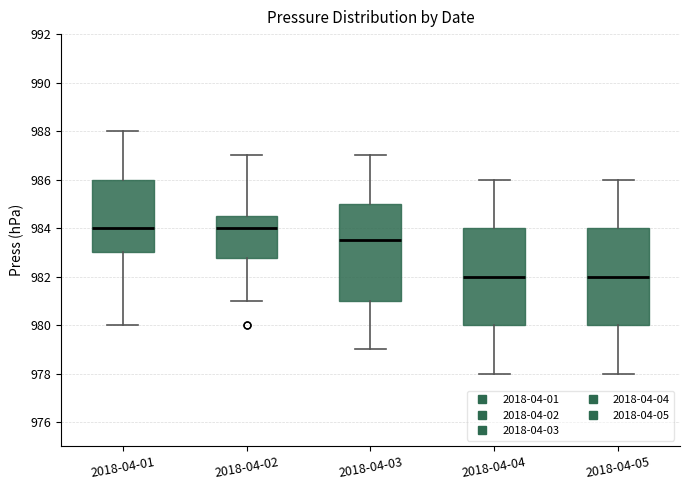

Reading left to right, transcribe this box plot: for each box, give where its median line is, the range the box spans, and where its two whiskers end, as read against the y-axis. The values are not printed on the chart, so give them approximately, as read against the axis.

2018-04-01: median 984.0, box 983.0 to 986.0, whiskers 980.0 to 988.0
2018-04-02: median 984.0, box 982.8 to 984.6, whiskers 981.0 to 987.0
2018-04-03: median 983.6, box 981.0 to 985.0, whiskers 979.0 to 987.0
2018-04-04: median 982.0, box 980.0 to 984.0, whiskers 978.0 to 986.0
2018-04-05: median 982.0, box 980.0 to 984.0, whiskers 978.0 to 986.0